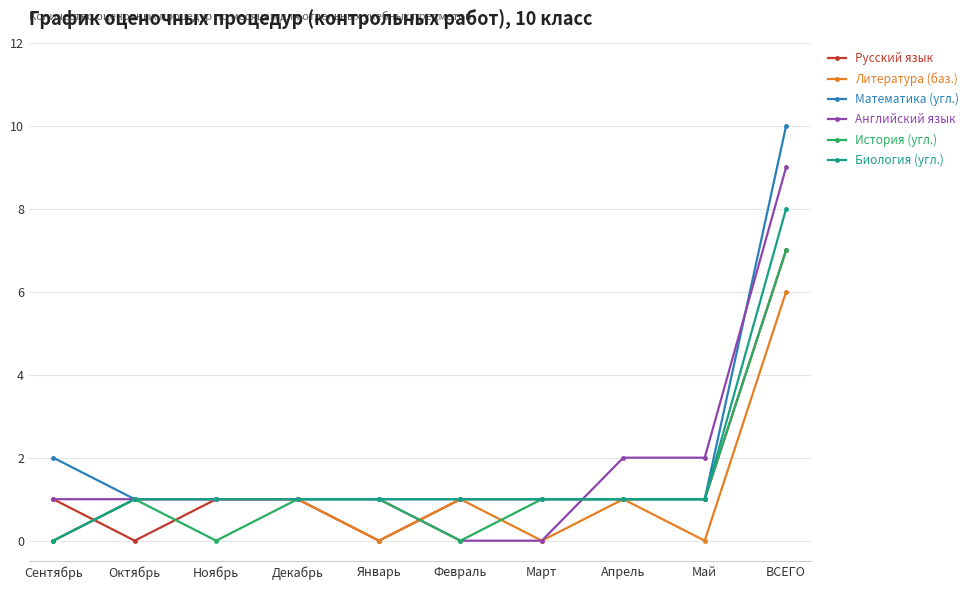

What is the label of the 9th point from the right?

Октябрь